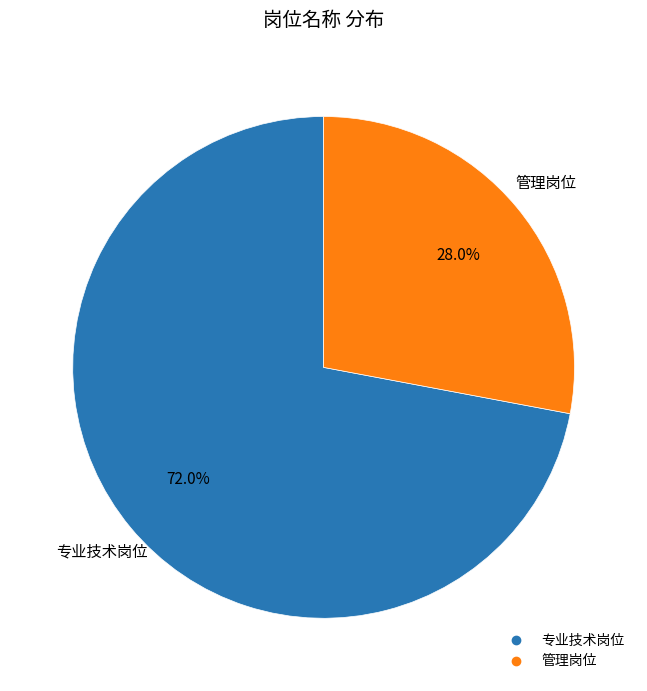

Is it true that 管理岗位 is 15% of the pie?

False